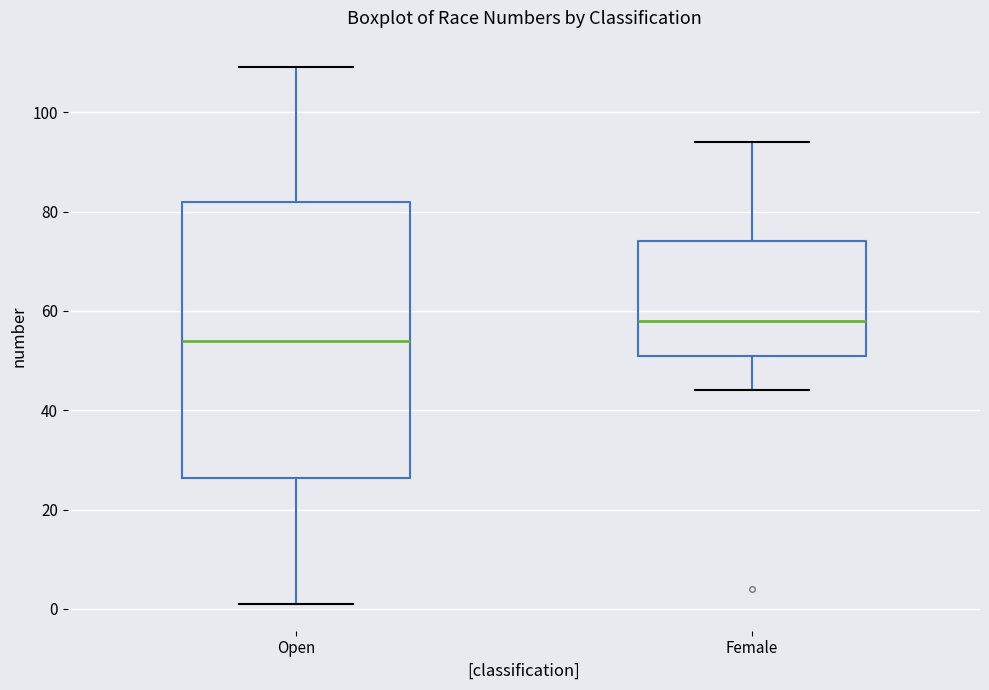

Which box's median line is the lowest?

Open